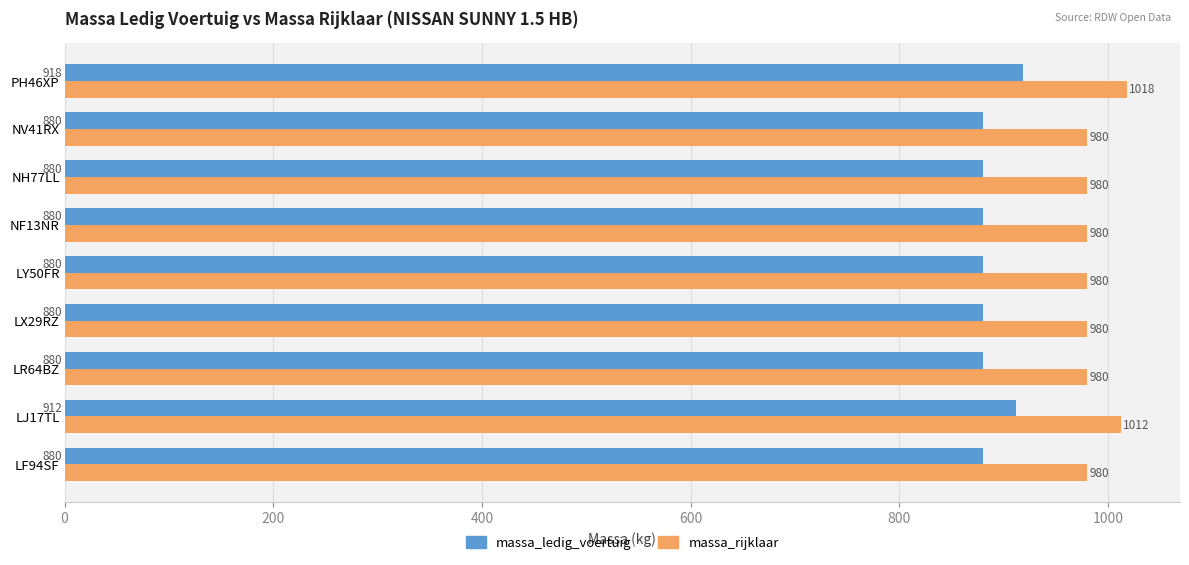

At which category is the sum across all series the highest?

PH46XP